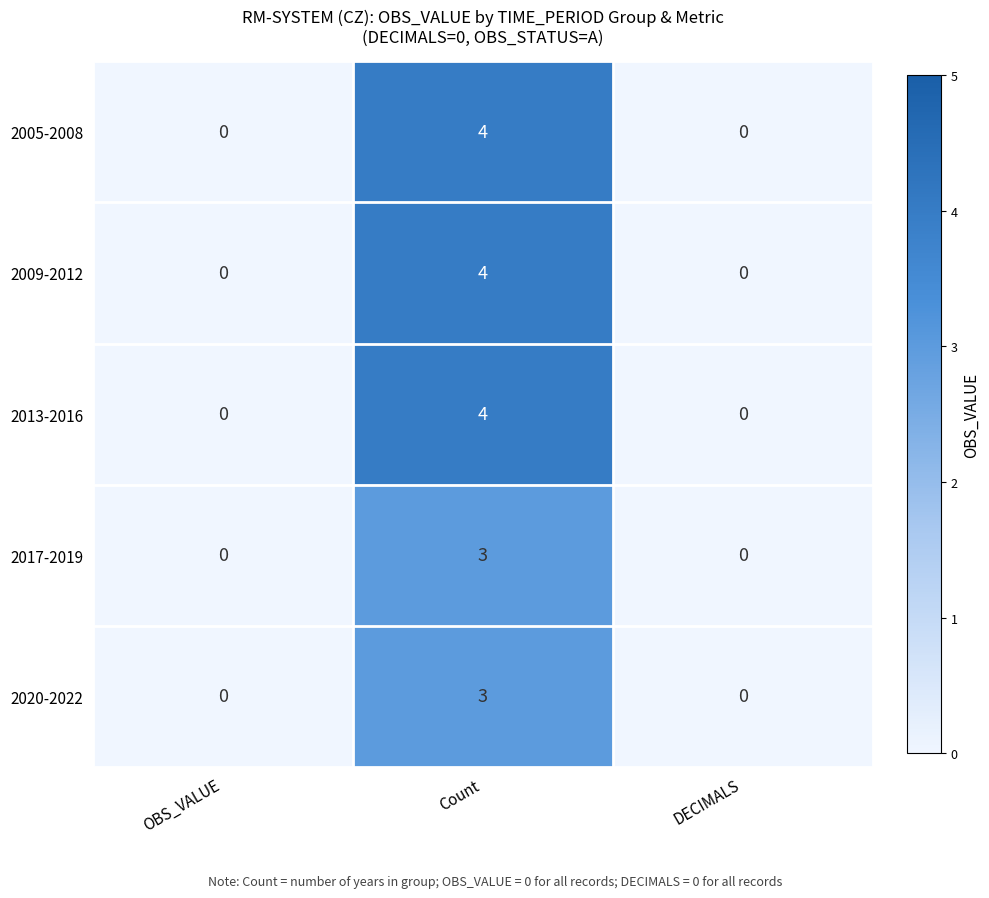

What is the sum of all 2013-2016 values?

4